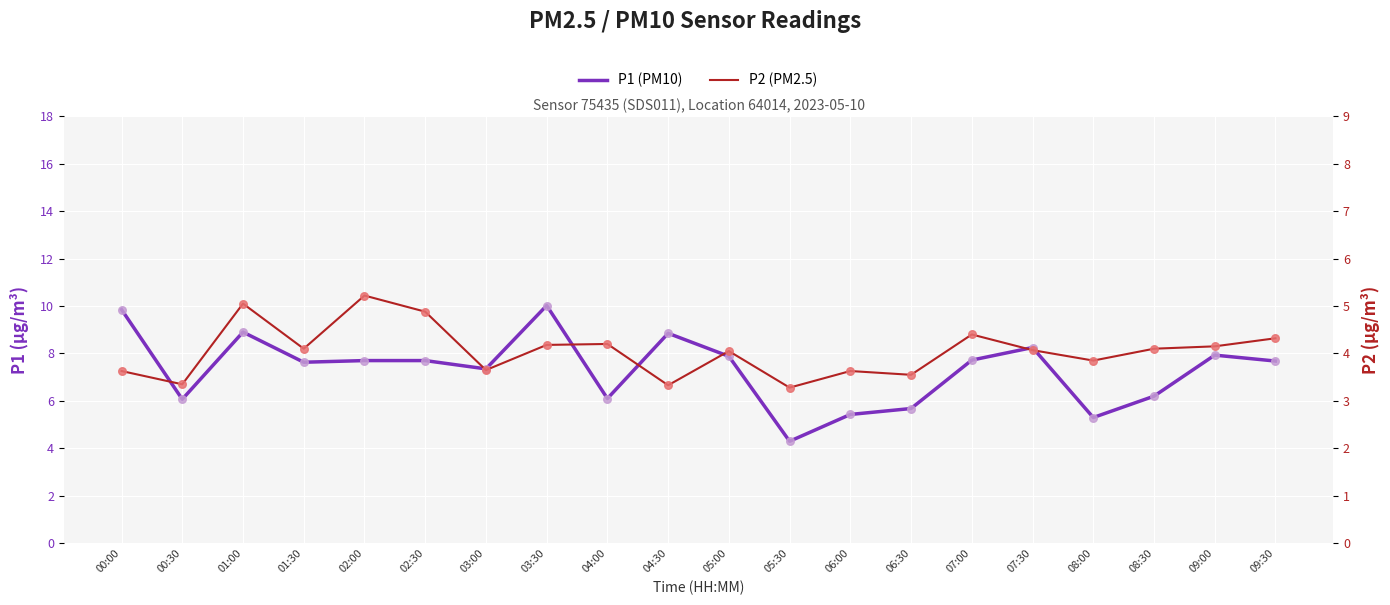

At how many categories does at least one series exceed 5?

19